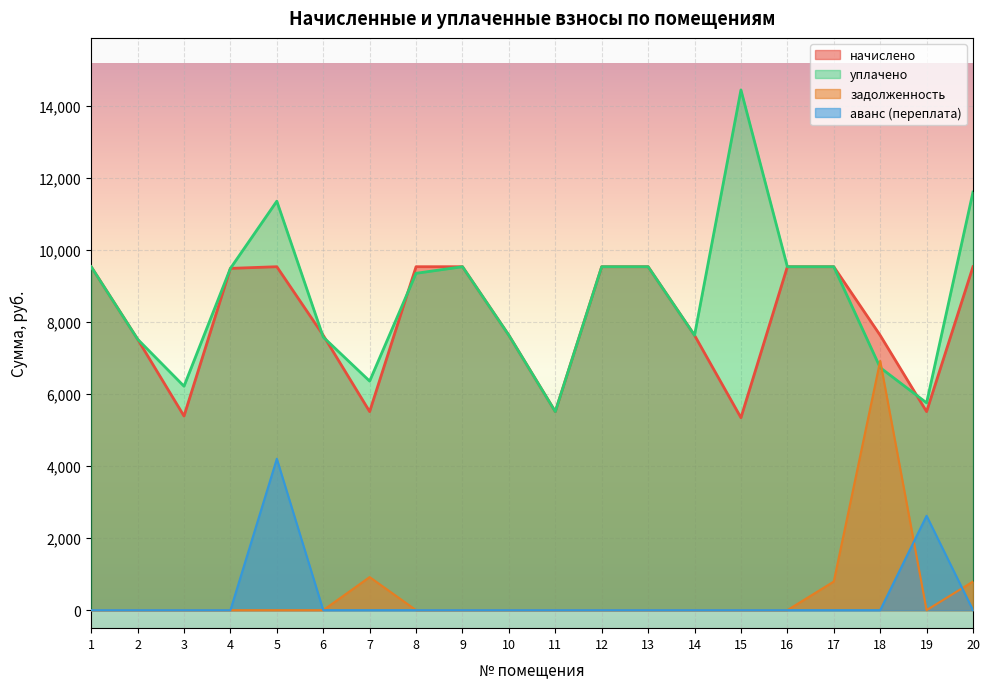

Reading right to left, list all the values displayed in this chart.

начислено: 9538.6	5514.2	7633.9	9538.6	9538.6	5345.3	7633.9	9538.6	9538.6	5514.2	7633.9	9538.6	9538.9	5514.2	7633.9	9538.6	9492.5	5391.5	7526.4	9538.6
уплачено: 11612.8	5757.1	6736.2	9538.6	9538.6	14449.0	7633.9	9538.6	9538.6	5514.2	7633.9	9538.6	9355.7	6361.5	7584.2	11359.0	9492.5	6219.9	7526.4	9538.6
задолженность: 794.9	0.0	6922.7	794.9	0.0	0.0	0.0	0.0	0.0	0.0	0.0	0.0	0.0	918.9	0.0	0.0	0.0	0.0	0.0	0.0
аванс (переплата): 0.0	2621.4	0.0	0.0	0.0	0.0	0.0	0.0	0.0	0.0	0.0	0.0	0.0	0.0	0.0	4205.1	0.0	0.0	0.0	0.0